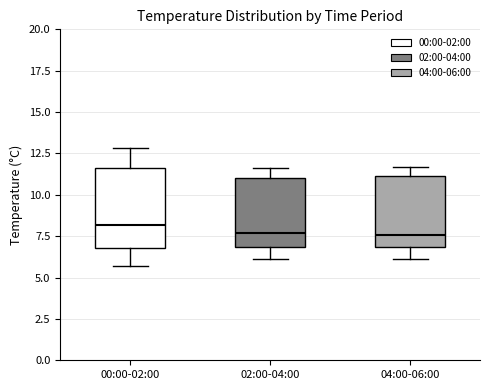

Reading left to right, transcribe this box plot: for each box, give where its median line is, the range the box spans, and where its two whiskers end, as read against the y-axis. The values are not printed on the chart, so give them approximately, as read against the axis.

00:00-02:00: median 8.0, box 7.0 to 11.5, whiskers 5.5 to 13.0
02:00-04:00: median 7.5, box 7.0 to 11.0, whiskers 6.0 to 11.5
04:00-06:00: median 7.5, box 7.0 to 11.0, whiskers 6.0 to 11.5